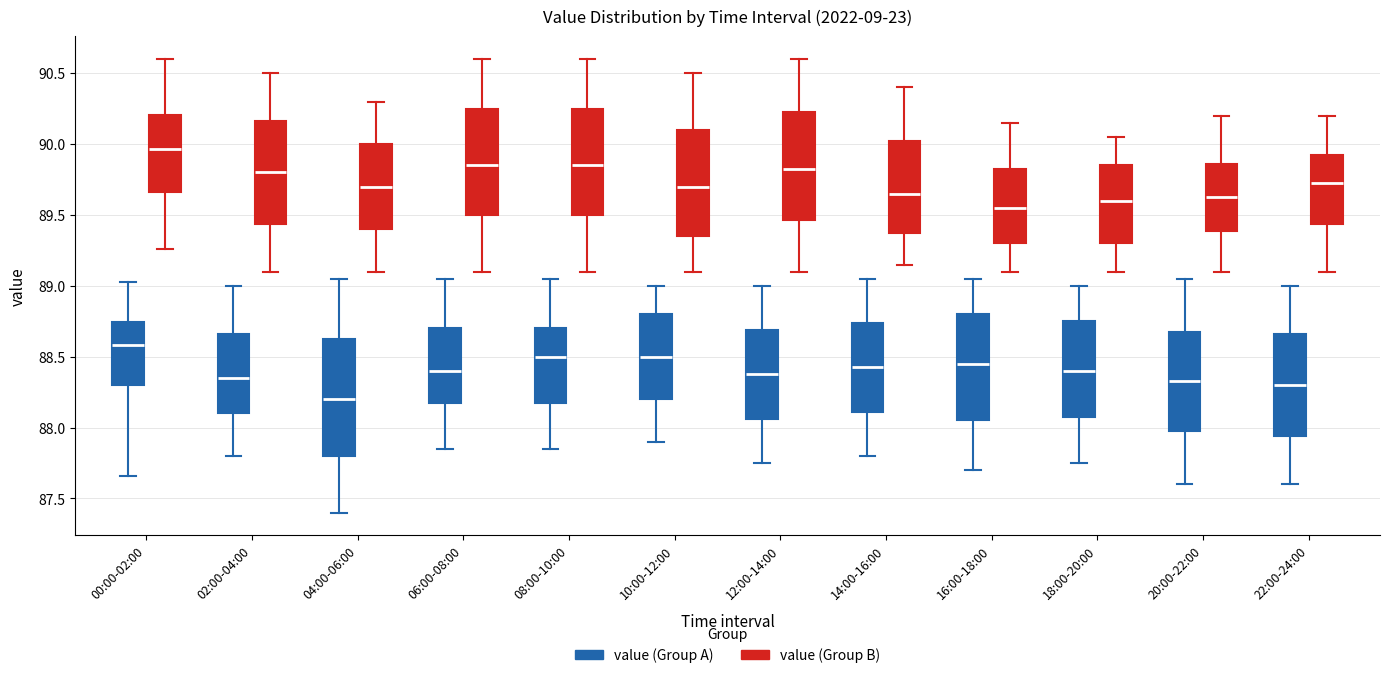

Reading left to right, transcribe this box plot: for each box, give where its median line is, the range the box spans, and where its two whiskers end, as read against the y-axis. The values are not printed on the chart, so give them approximately, as read against the axis.

00:00-02:00 (value (Group A)): median 88.60, box 88.30 to 88.75, whiskers 87.65 to 89.05
00:00-02:00 (value (Group B)): median 89.95, box 89.65 to 90.20, whiskers 89.25 to 90.60
02:00-04:00 (value (Group A)): median 88.35, box 88.10 to 88.65, whiskers 87.80 to 89.00
02:00-04:00 (value (Group B)): median 89.80, box 89.45 to 90.15, whiskers 89.10 to 90.50
04:00-06:00 (value (Group A)): median 88.20, box 87.80 to 88.65, whiskers 87.40 to 89.05
04:00-06:00 (value (Group B)): median 89.70, box 89.40 to 90.00, whiskers 89.10 to 90.30
06:00-08:00 (value (Group A)): median 88.40, box 88.20 to 88.70, whiskers 87.85 to 89.05
06:00-08:00 (value (Group B)): median 89.85, box 89.50 to 90.25, whiskers 89.10 to 90.60
08:00-10:00 (value (Group A)): median 88.50, box 88.20 to 88.70, whiskers 87.85 to 89.05
08:00-10:00 (value (Group B)): median 89.85, box 89.50 to 90.25, whiskers 89.10 to 90.60
10:00-12:00 (value (Group A)): median 88.50, box 88.20 to 88.80, whiskers 87.90 to 89.00
10:00-12:00 (value (Group B)): median 89.70, box 89.35 to 90.10, whiskers 89.10 to 90.50
12:00-14:00 (value (Group A)): median 88.40, box 88.05 to 88.70, whiskers 87.75 to 89.00
12:00-14:00 (value (Group B)): median 89.85, box 89.45 to 90.25, whiskers 89.10 to 90.60
14:00-16:00 (value (Group A)): median 88.45, box 88.10 to 88.75, whiskers 87.80 to 89.05
14:00-16:00 (value (Group B)): median 89.65, box 89.40 to 90.05, whiskers 89.15 to 90.40
16:00-18:00 (value (Group A)): median 88.45, box 88.05 to 88.80, whiskers 87.70 to 89.05
16:00-18:00 (value (Group B)): median 89.55, box 89.30 to 89.85, whiskers 89.10 to 90.15
18:00-20:00 (value (Group A)): median 88.40, box 88.10 to 88.75, whiskers 87.75 to 89.00
18:00-20:00 (value (Group B)): median 89.60, box 89.30 to 89.85, whiskers 89.10 to 90.05
20:00-22:00 (value (Group A)): median 88.35, box 88.00 to 88.70, whiskers 87.60 to 89.05
20:00-22:00 (value (Group B)): median 89.65, box 89.40 to 89.85, whiskers 89.10 to 90.20
22:00-24:00 (value (Group A)): median 88.30, box 87.95 to 88.65, whiskers 87.60 to 89.00
22:00-24:00 (value (Group B)): median 89.75, box 89.45 to 89.95, whiskers 89.10 to 90.20